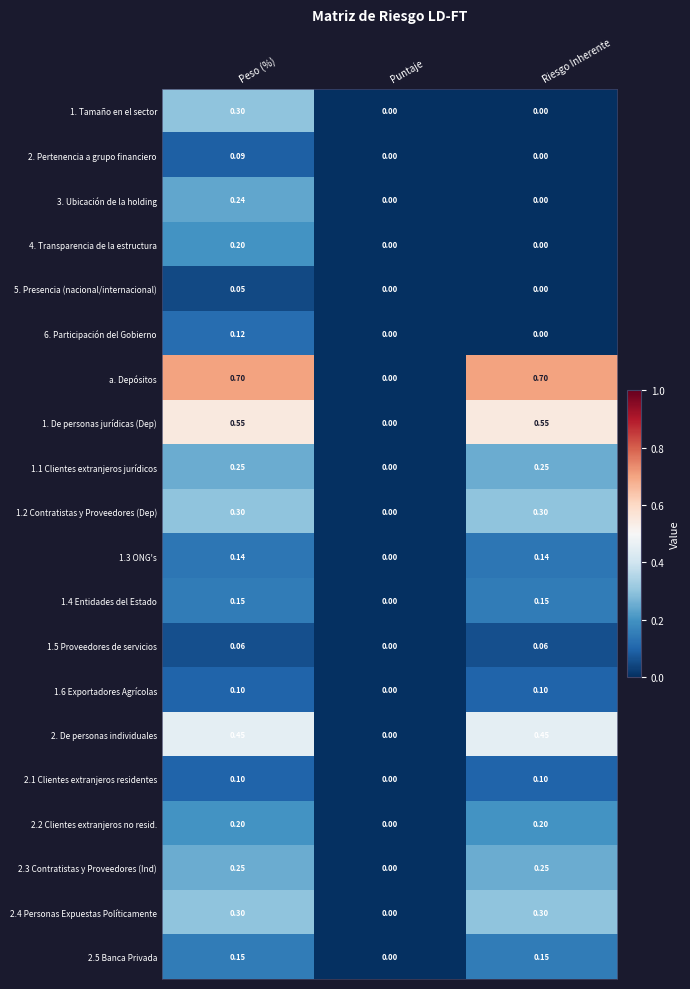

Which series has the widest spread of values?

a. Depósitos